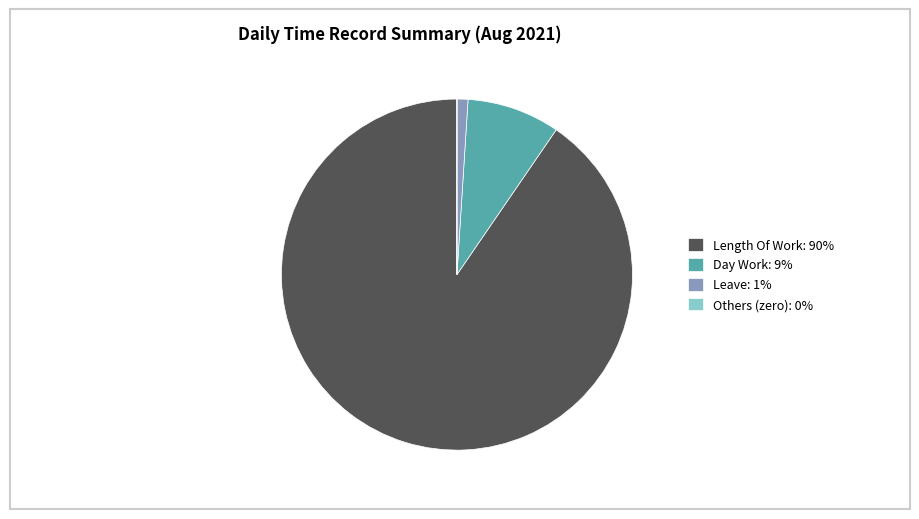

Which has a higher value, Leave: 1% or Day Work: 9%?

Day Work: 9%